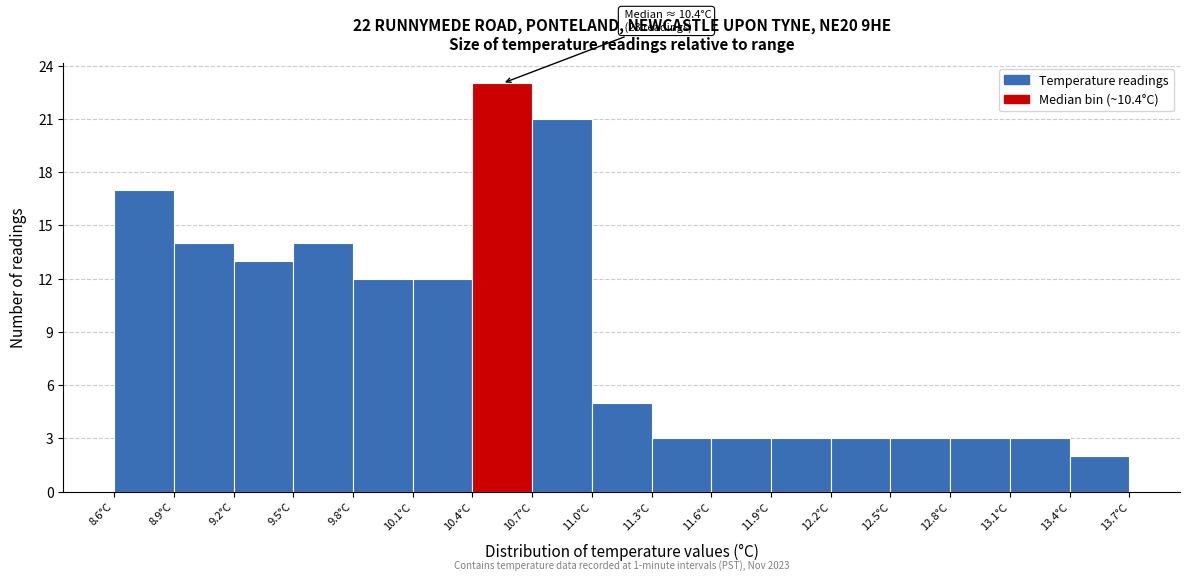

Which range on the x-axis has the tallest bar?

10.4 to 10.7